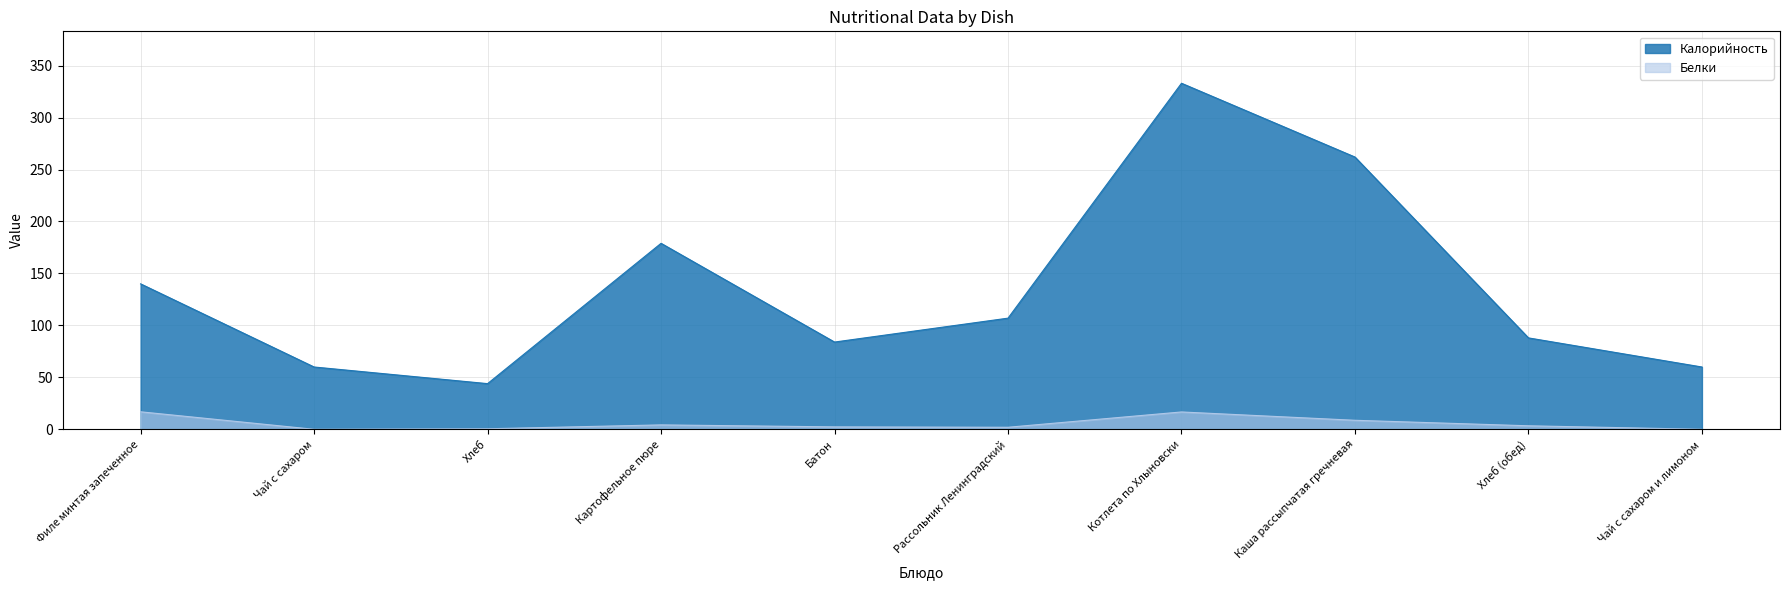

What is the label of the 10th point from the right?

Филе минтая запеченное